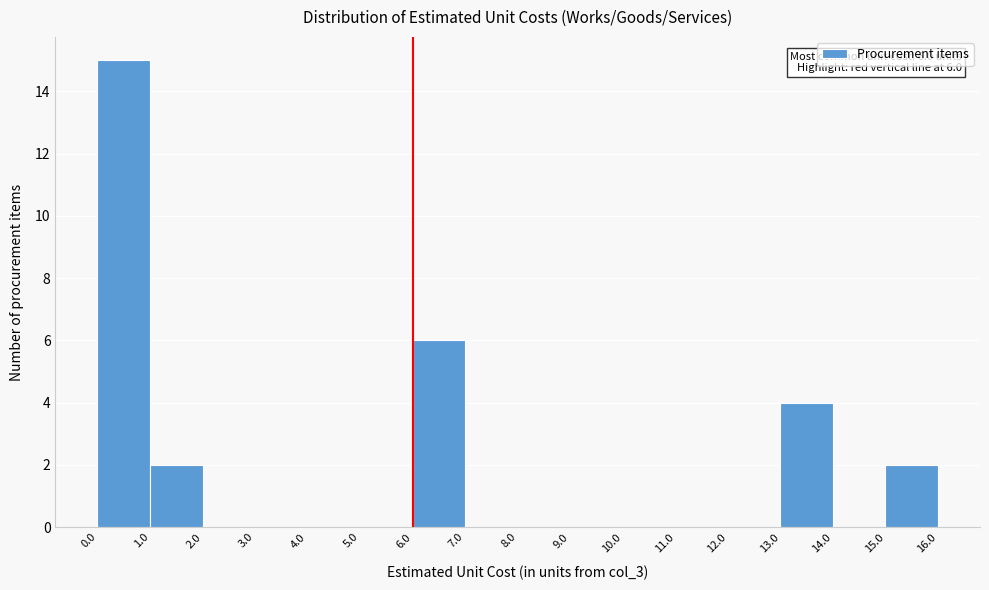

Which range on the x-axis has the tallest bar?

0.0 to 1.0